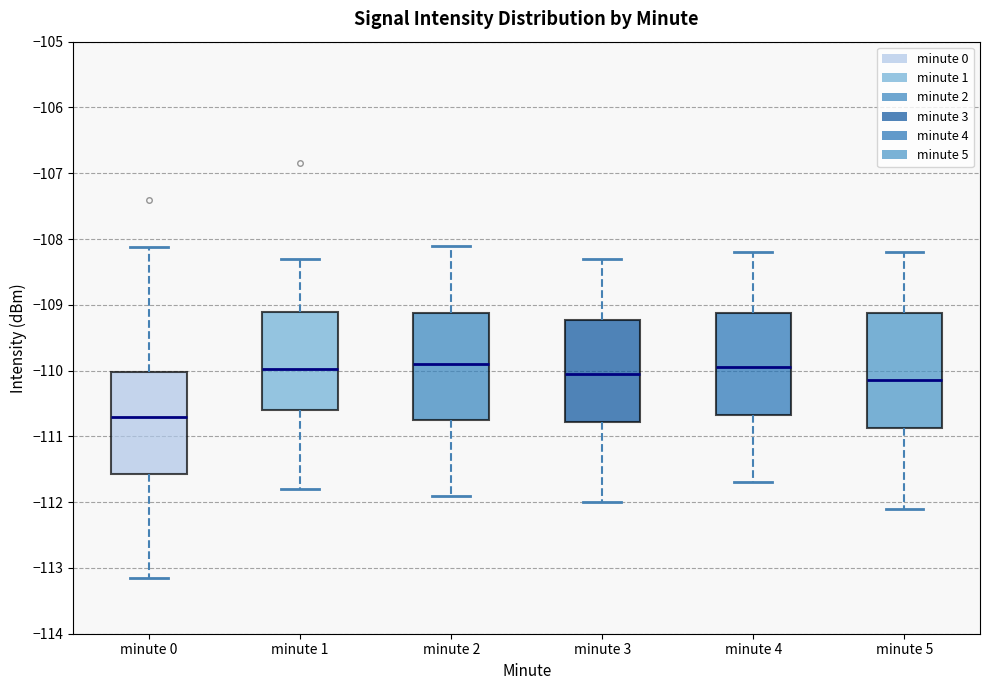

Reading left to right, transcribe this box plot: for each box, give where its median line is, the range the box spans, and where its two whiskers end, as read against the y-axis. The values are not printed on the chart, so give them approximately, as read against the axis.

minute 0: median -110.7, box -111.6 to -110.0, whiskers -113.1 to -108.1
minute 1: median -110.0, box -110.6 to -109.1, whiskers -111.8 to -108.3
minute 2: median -109.9, box -110.7 to -109.1, whiskers -111.9 to -108.1
minute 3: median -110.0, box -110.8 to -109.2, whiskers -112.0 to -108.3
minute 4: median -109.9, box -110.7 to -109.1, whiskers -111.7 to -108.2
minute 5: median -110.1, box -110.9 to -109.1, whiskers -112.1 to -108.2